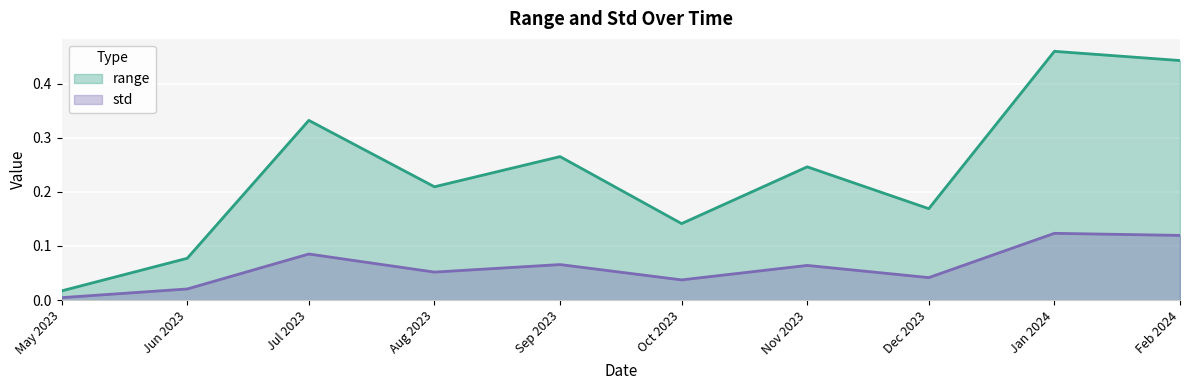

True or false: std and range cross at least once.

False